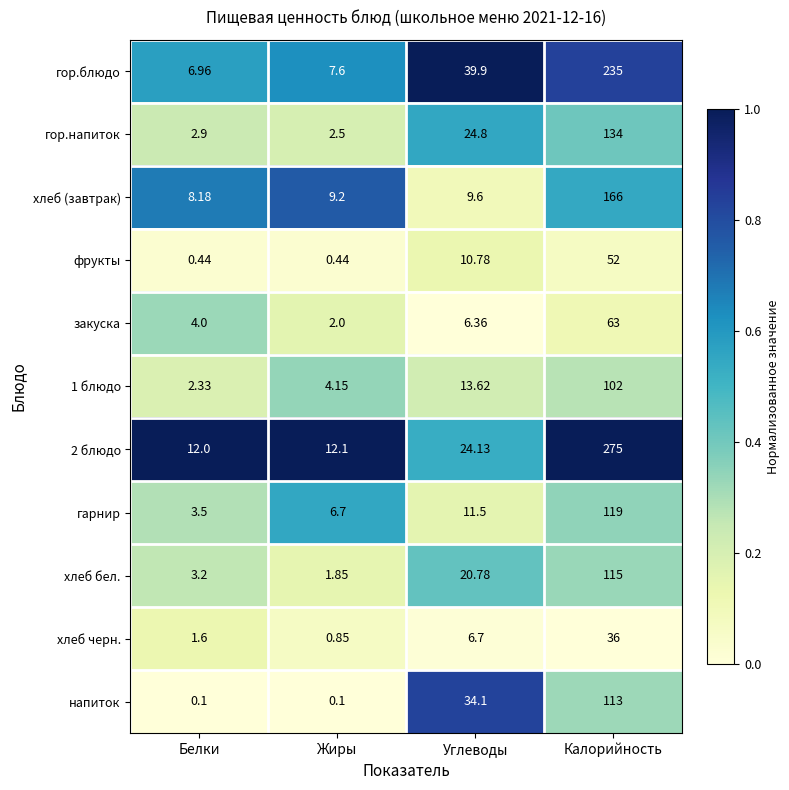

At which category is the sum across all series the highest?

Калорийность